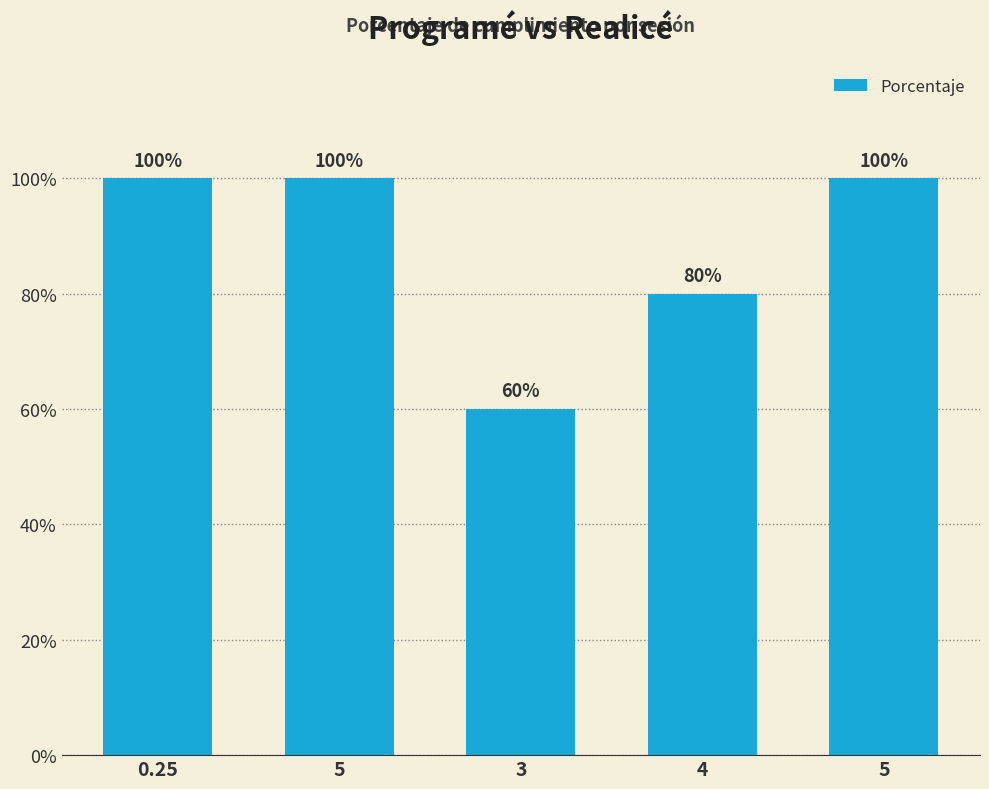

How many categories are shown in the chart?

5